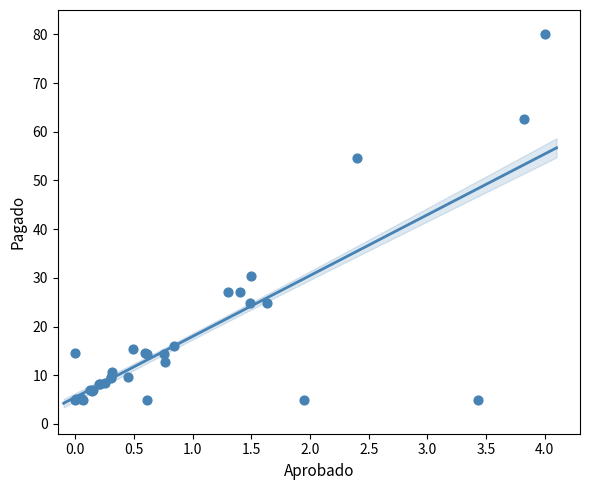

What Y value in the scatter plot is closest to 42?

30.4